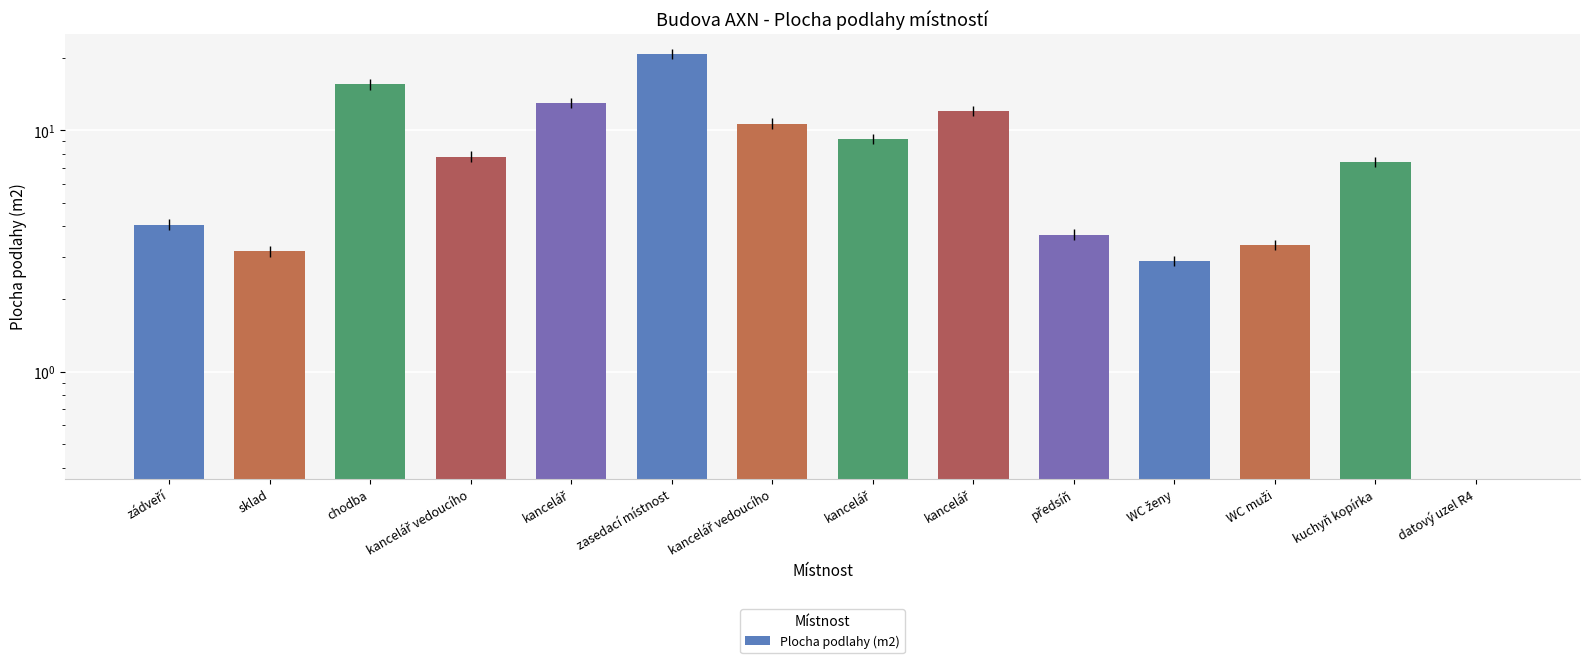

What is the greatest value displayed?

20.8